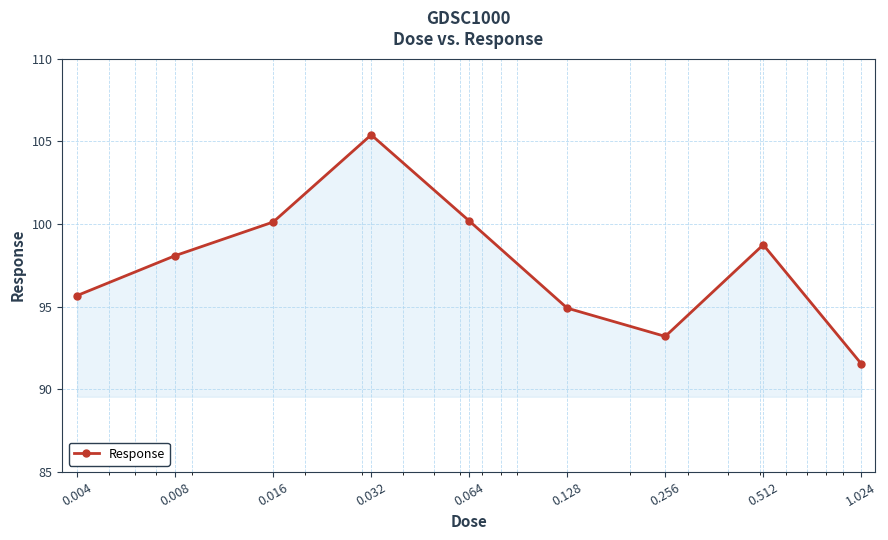

How many data points are above 98?

5